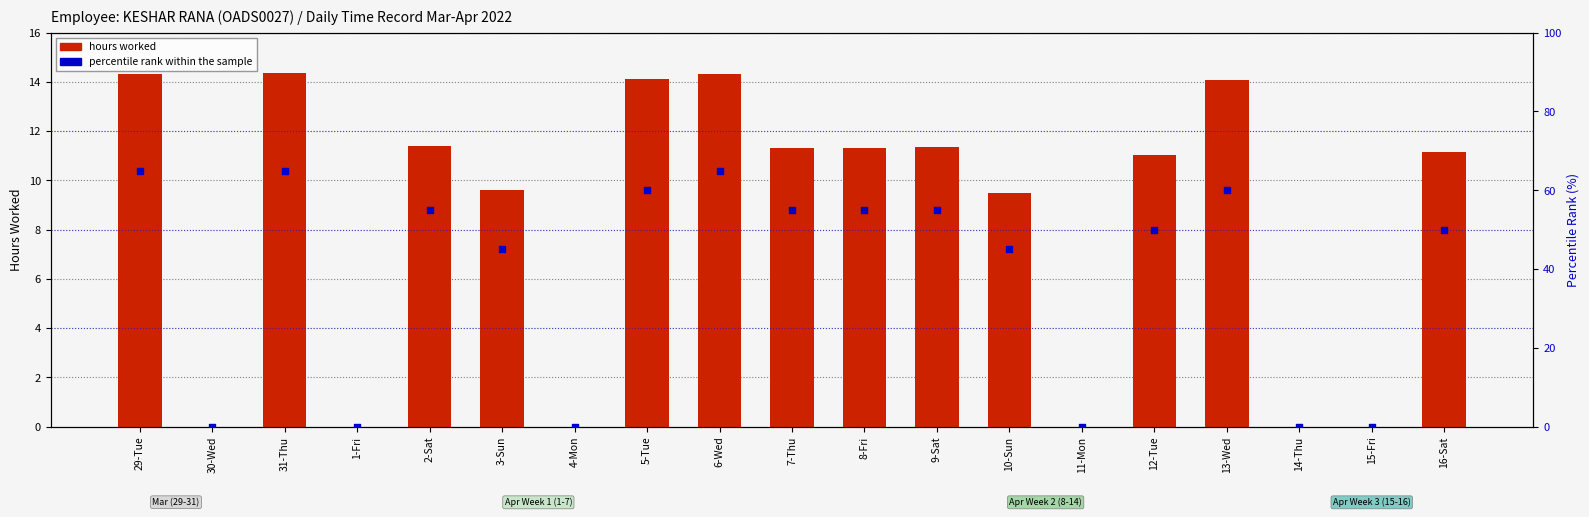

Is the value of percentile rank within the sample at 10-Sun greater than the value of hours worked at 9-Sat?

Yes